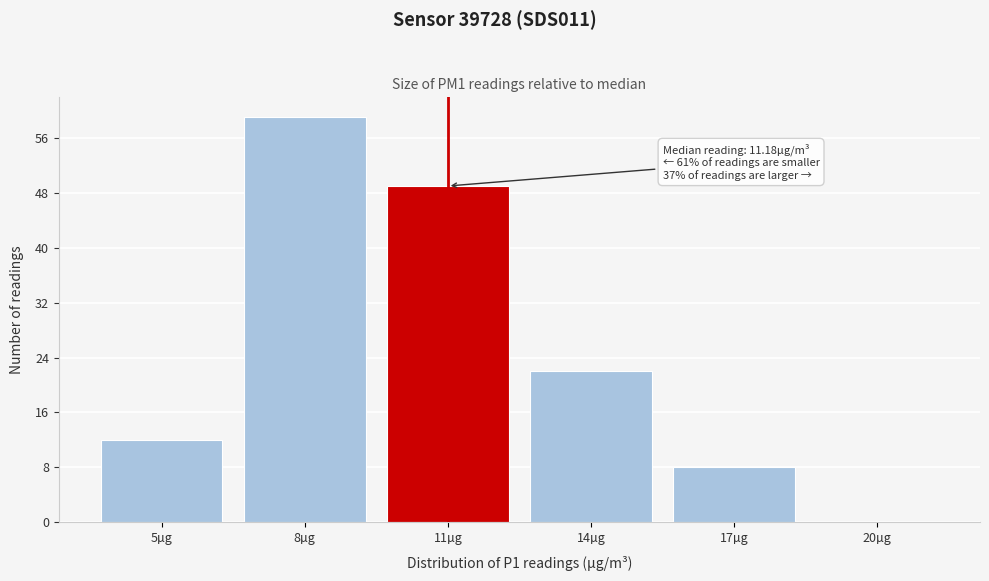

Reading left to right, transcribe all the data shown in this chart.

5µg=12	8µg=59	11µg=49	14µg=22	17µg=8	20µg=0